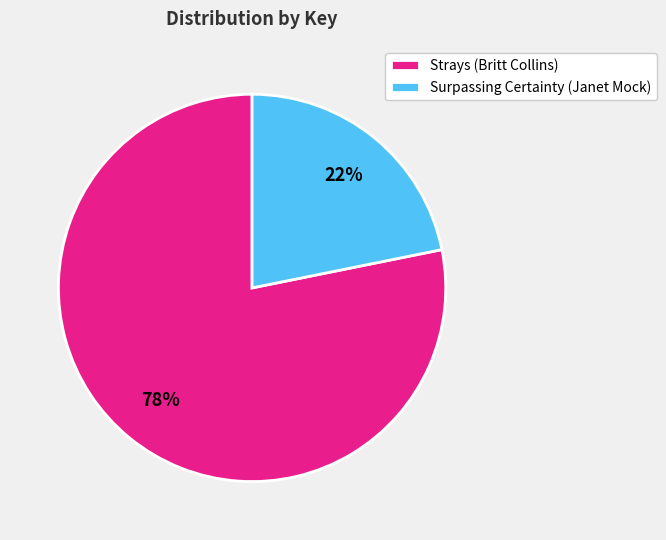

Between Surpassing Certainty (Janet Mock) and Strays (Britt Collins), which is larger?

Strays (Britt Collins)